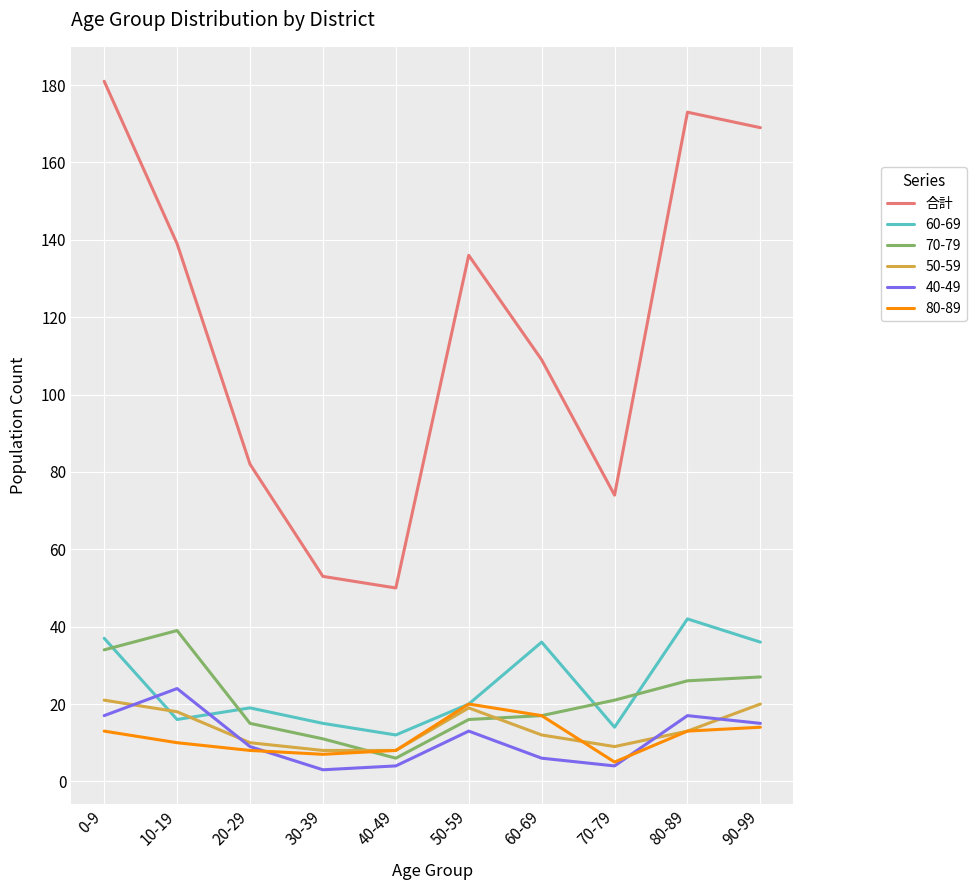

Which series changed the most between 40-49 and 60-69?

合計